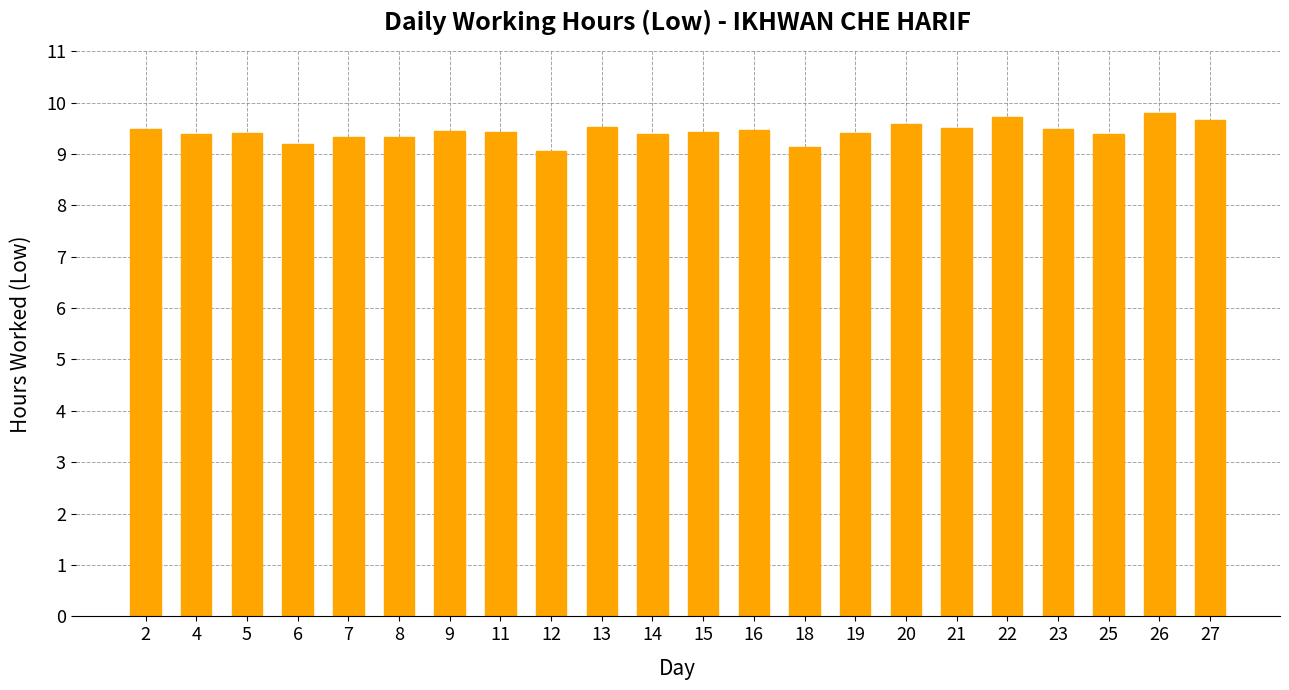

Approximately how many times larger is the value at 6 compared to 14?

1.0